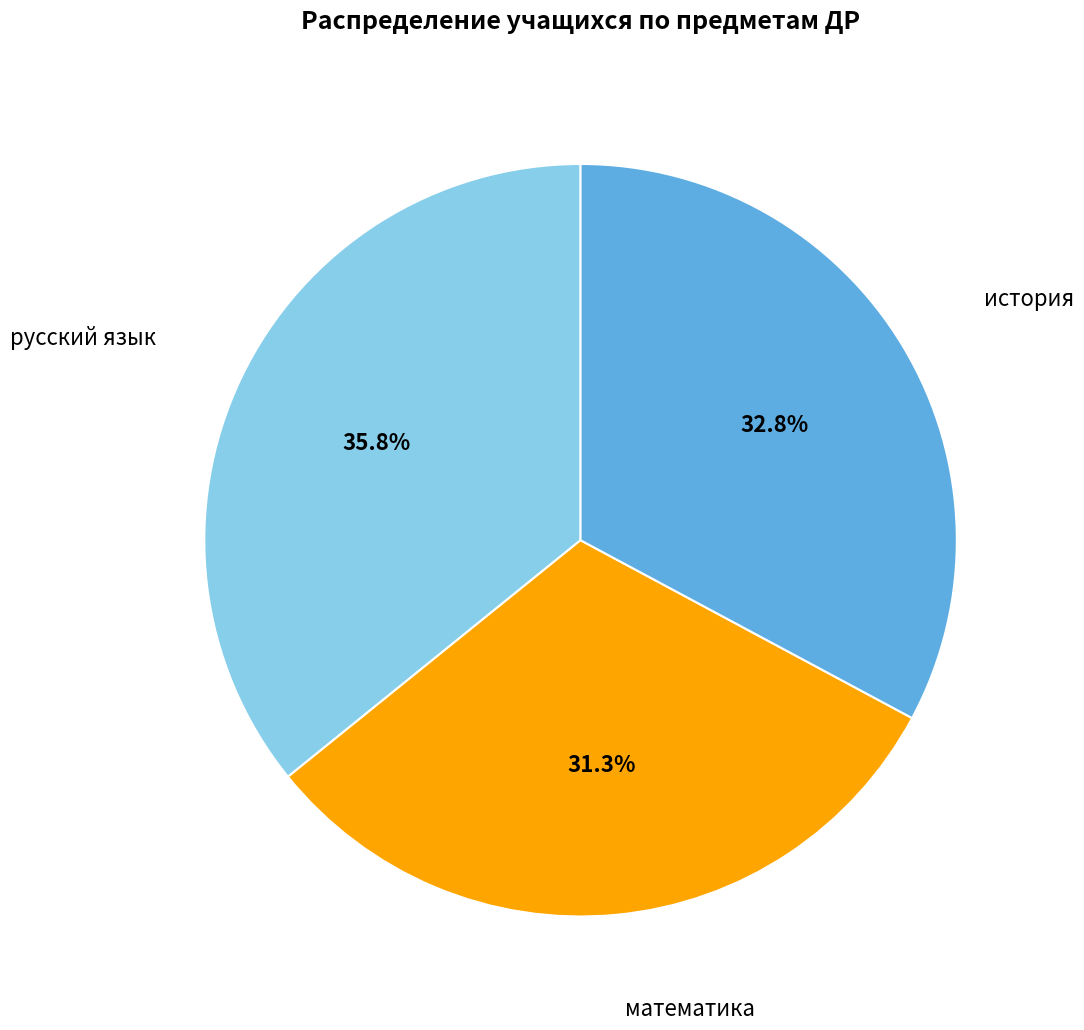

What portion of the pie excludes русский язык?

64.2%